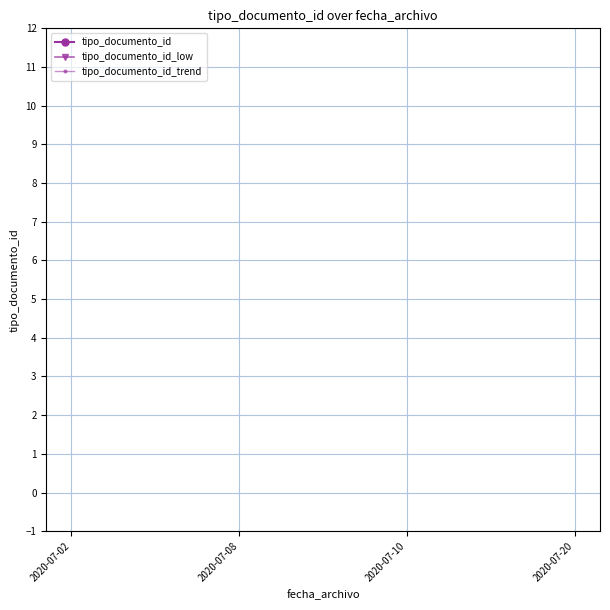

True or false: tipo_documento_id_trend and tipo_documento_id cross at least once.

False